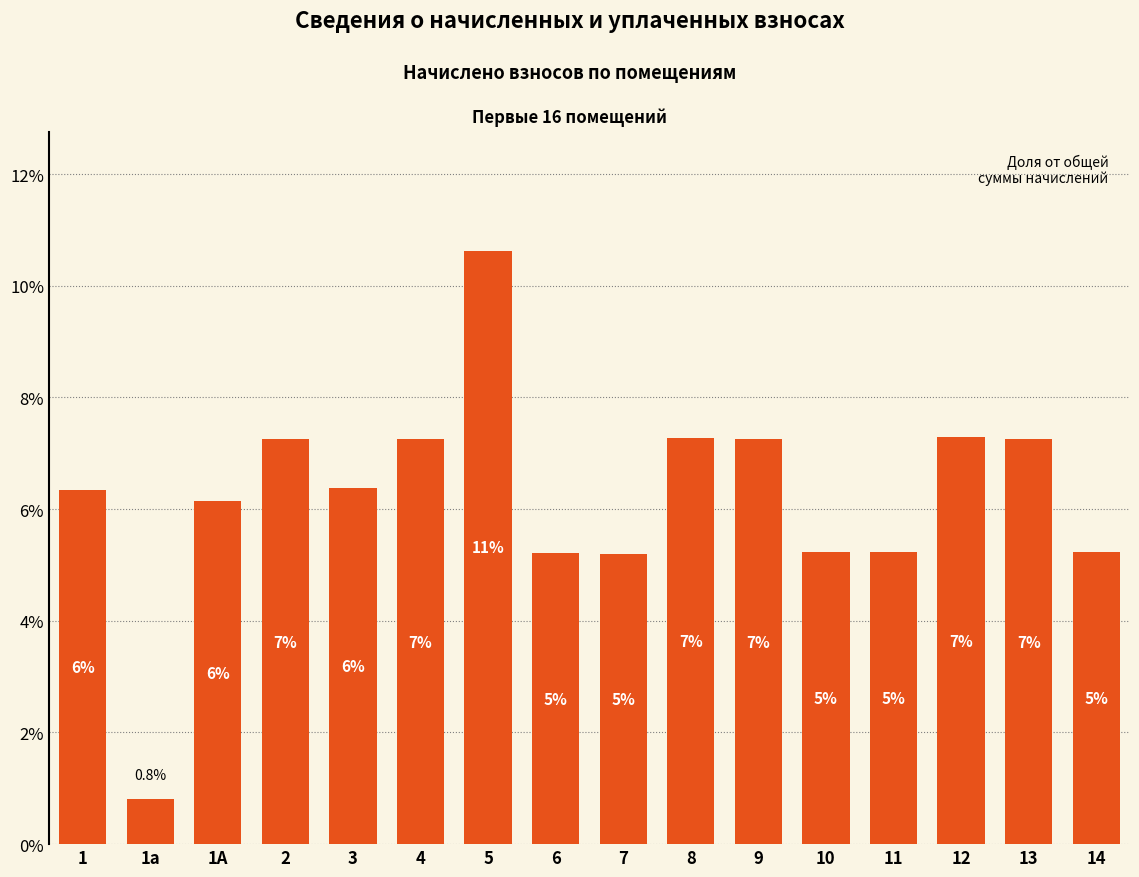

Are the bars horizontal?

No